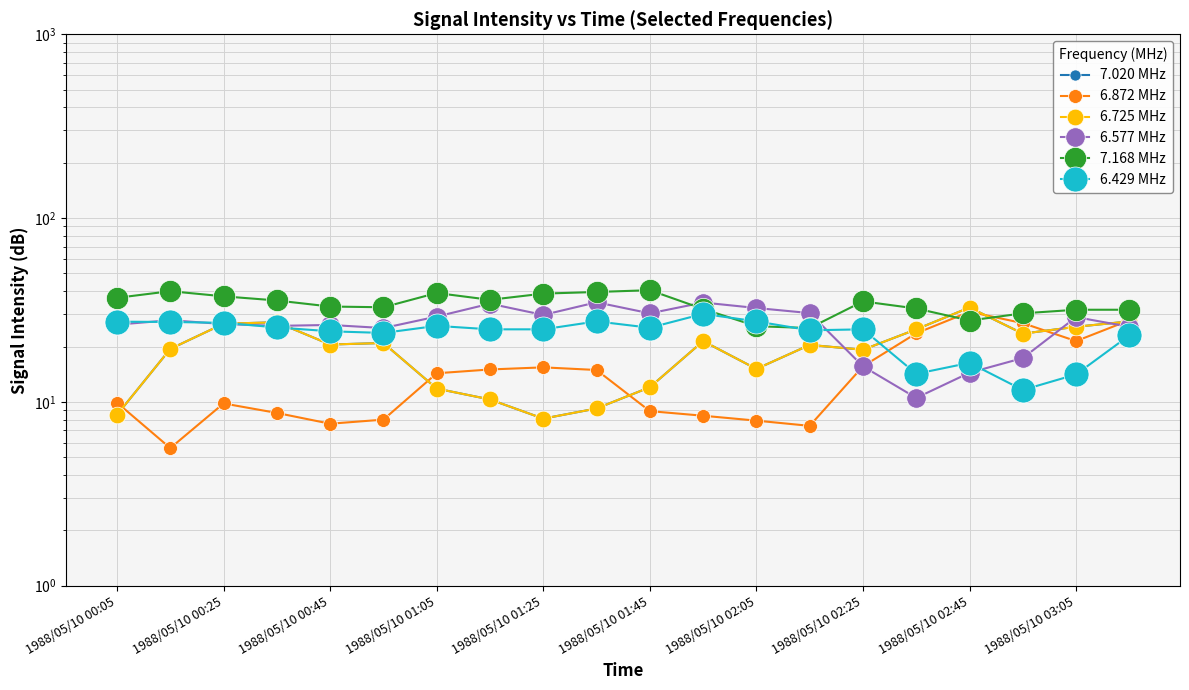

At how many categories does at least one series exceed 35?

10